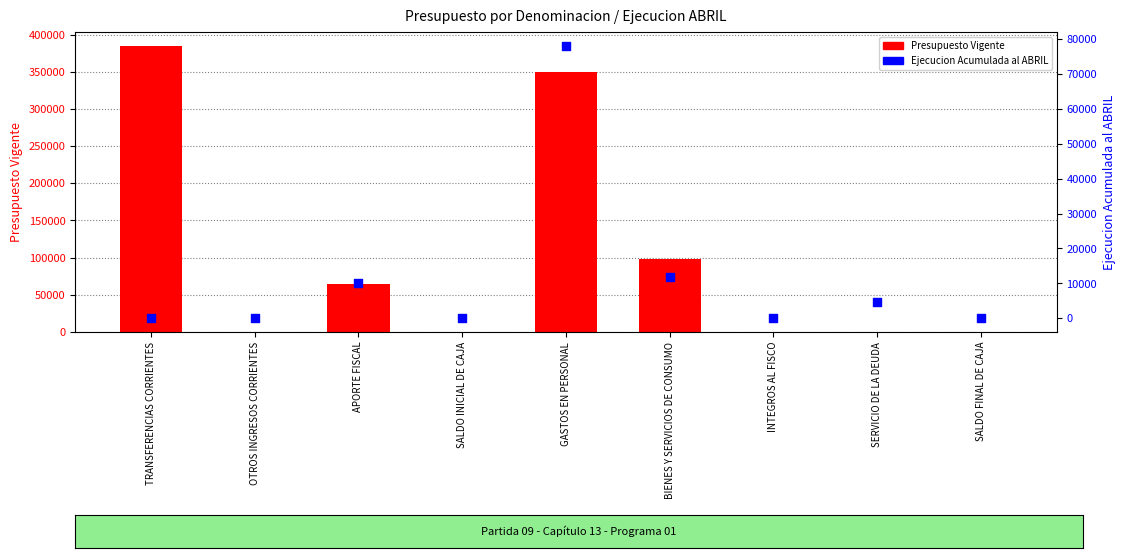

What are all the series names shown in the legend?

Presupuesto Vigente, Ejecucion Acumulada al ABRIL